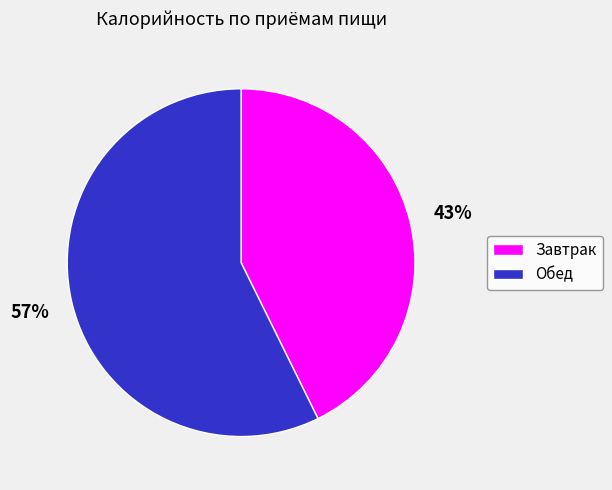

Approximately how many times larger is the value at Обед compared to Завтрак?

1.3